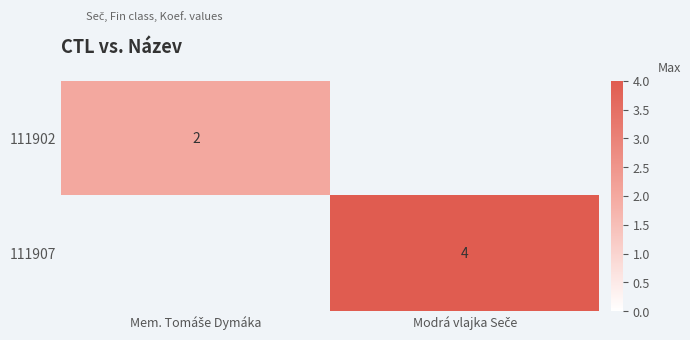

How many values in the 111907 series are below 4?

1